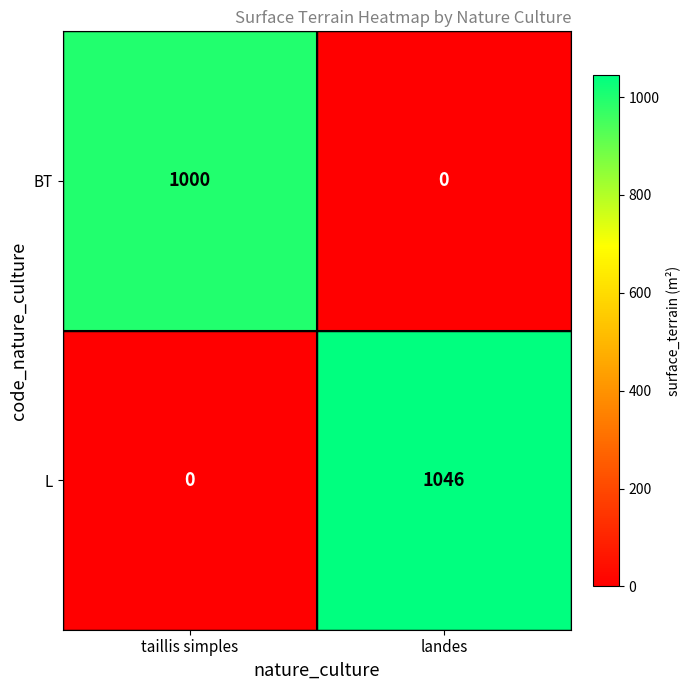

At taillis simples, list the series in order from largest to smallest.

BT, L